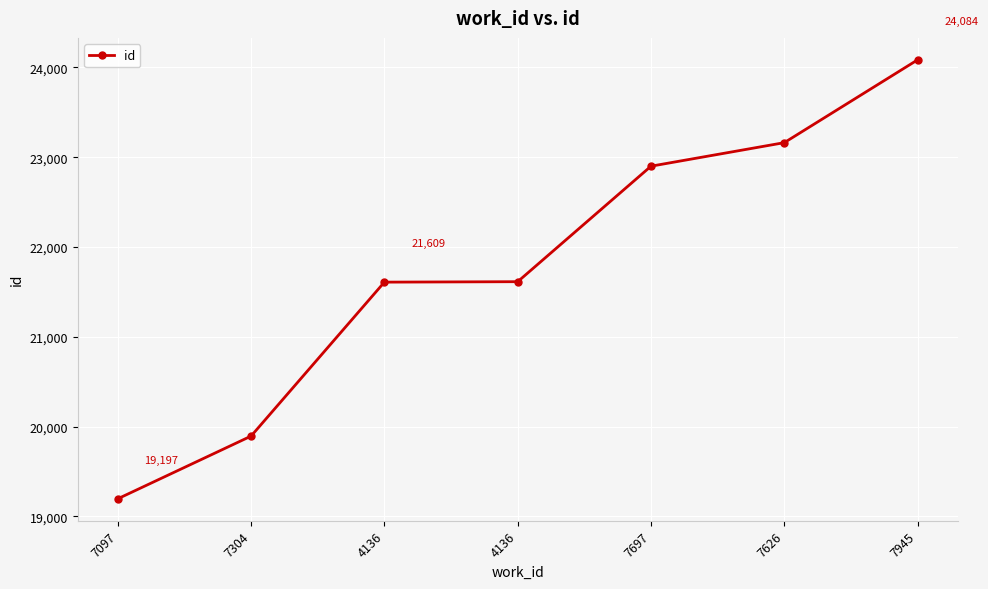

True or false: the data has more than 1 interior local peaks.

False